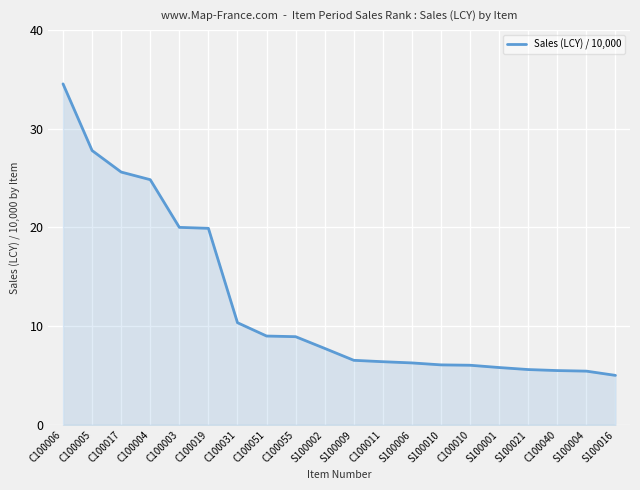

The value at C100051 is 9.0. True or false?

True